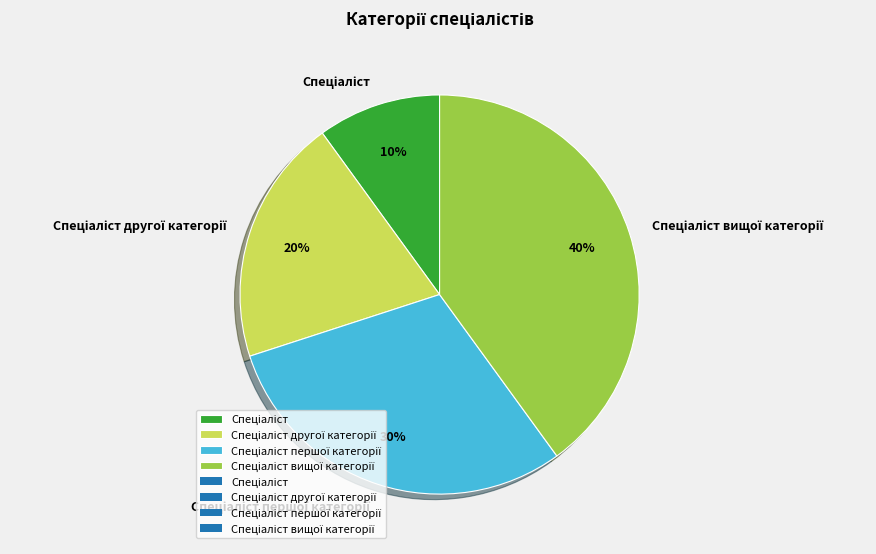

To the nearest percent, what is the average slice percentage?

25%